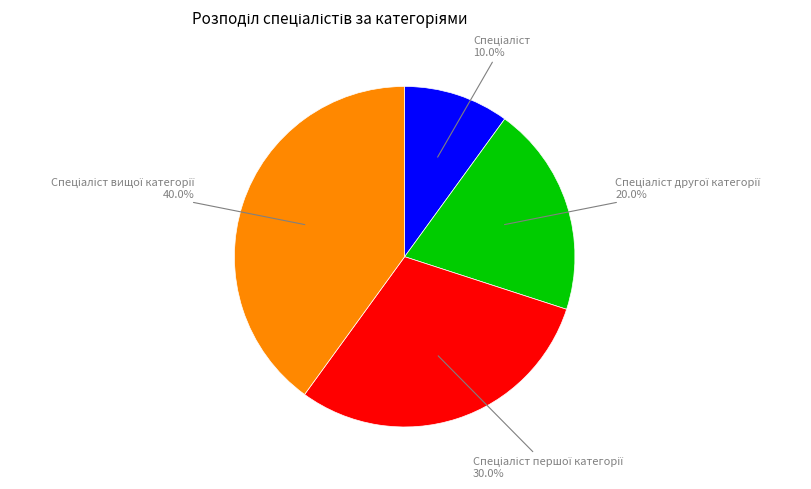

Does any single category account for the majority?

No